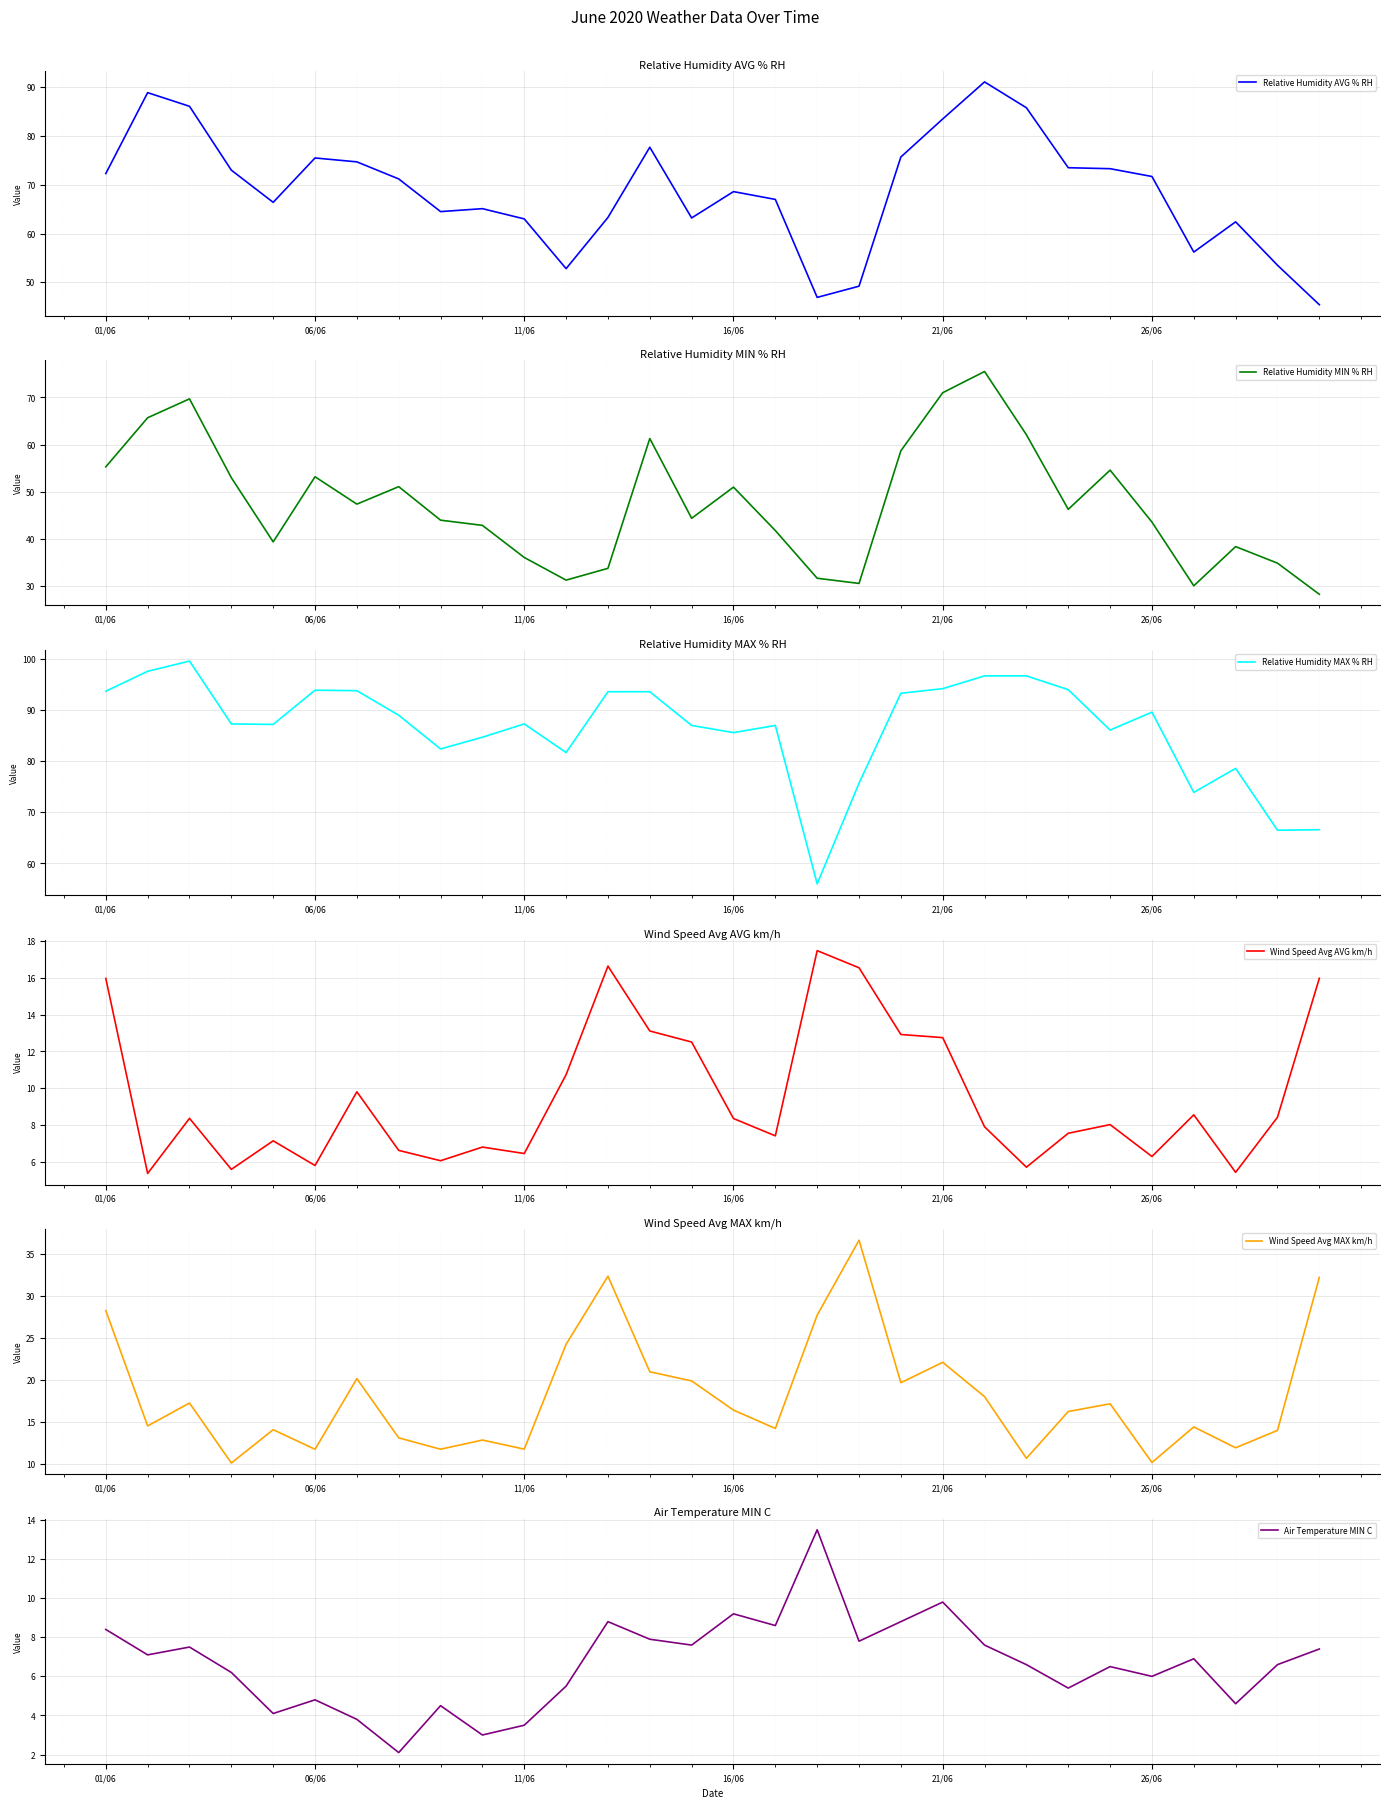

What is the smallest value displayed?

2.1